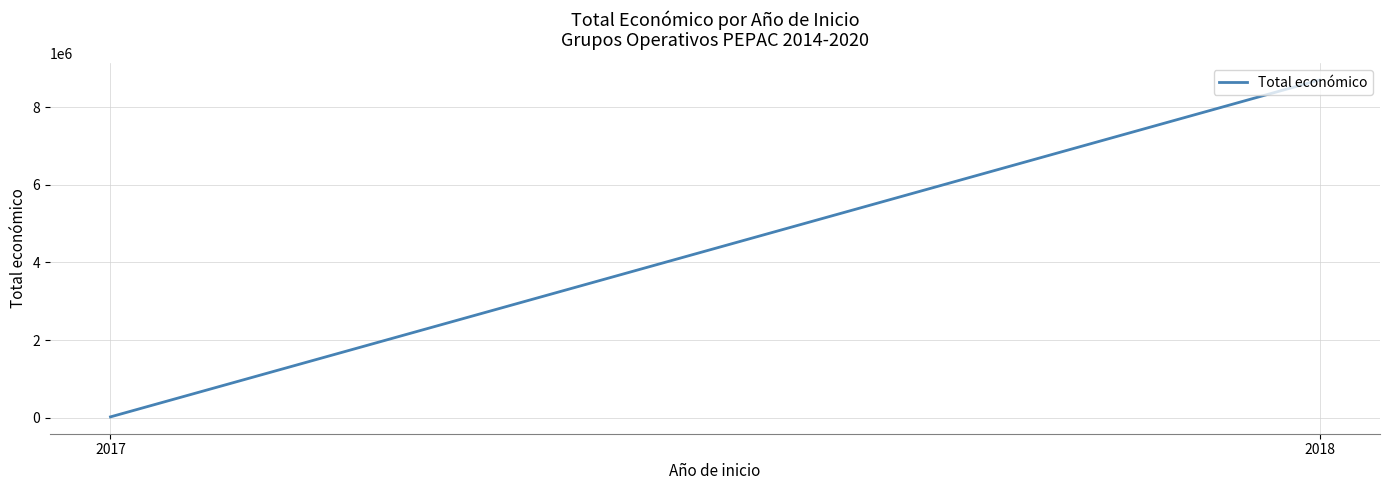

What value does the data have at 2018?

8701686